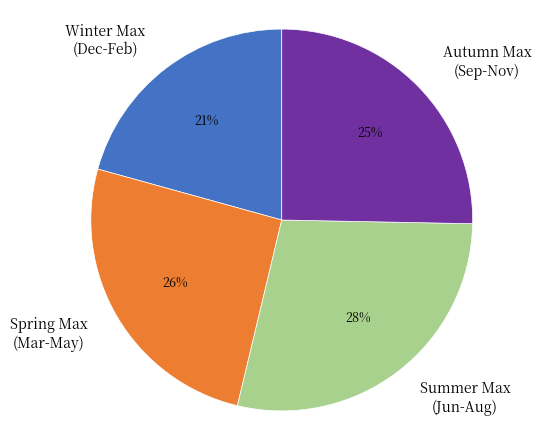

To the nearest percent, what portion does Winter Max (Dec-Feb) represent?

21%